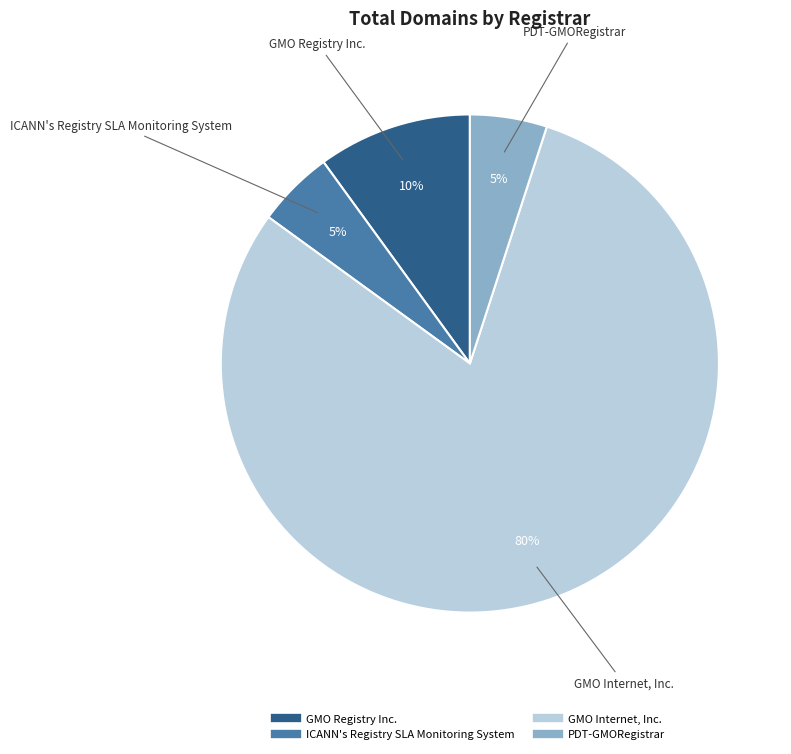

What is the ratio of the value at GMO Registry Inc. to the value at PDT-GMORegistrar?

2.0